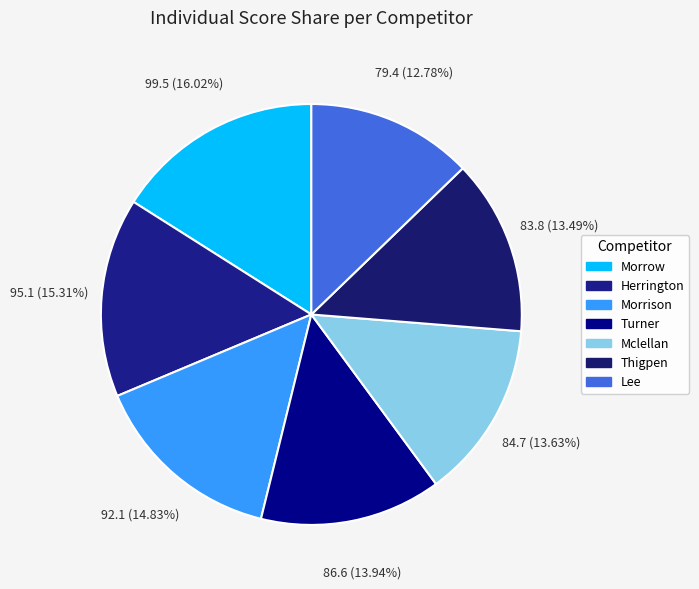

Is the sum of Herrington and Morrow greater than half?

No